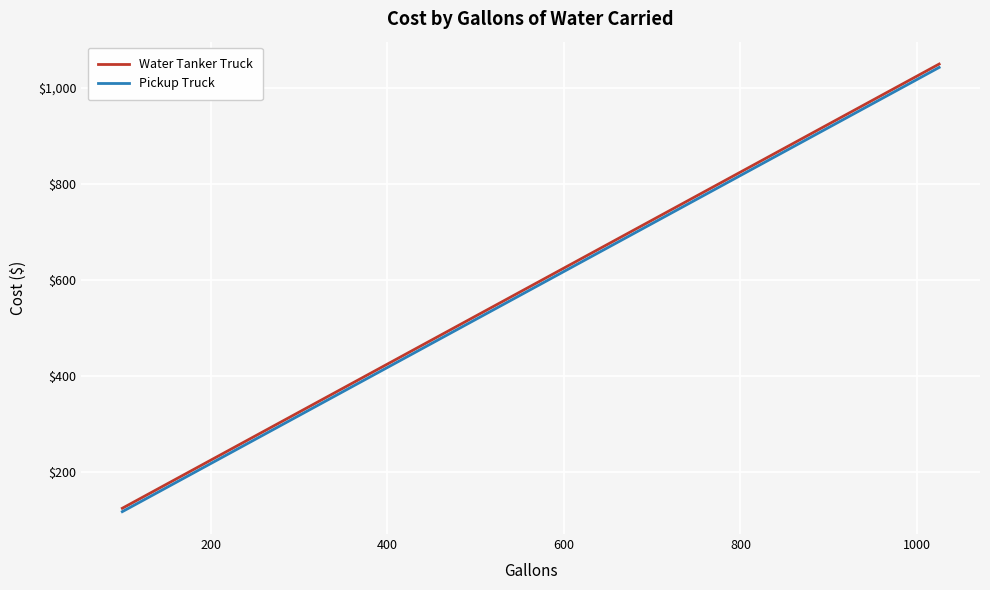

Reading right to left, list all the values displayed in this chart.

Water Tanker Truck: 1049.4	1024.4	999.4	974.4	949.4	924.4	899.4	874.4	849.4	824.4	799.4	774.4	749.4	724.4	699.4	674.4	649.4	624.4	599.4	574.4	549.4	524.4	499.4	474.4	449.4	424.4	399.4	374.4	349.4	324.4	299.4	274.4	249.4	224.4	199.4	174.4	149.4	124.4
Pickup Truck: 1042.4	1017.4	992.4	967.4	942.4	917.4	892.4	867.4	842.4	817.4	792.4	767.4	742.4	717.4	692.4	667.4	642.4	617.4	592.4	567.4	542.4	517.4	492.4	467.4	442.4	417.4	392.4	367.4	342.4	317.4	292.4	267.4	242.4	217.4	192.4	167.4	142.4	117.4